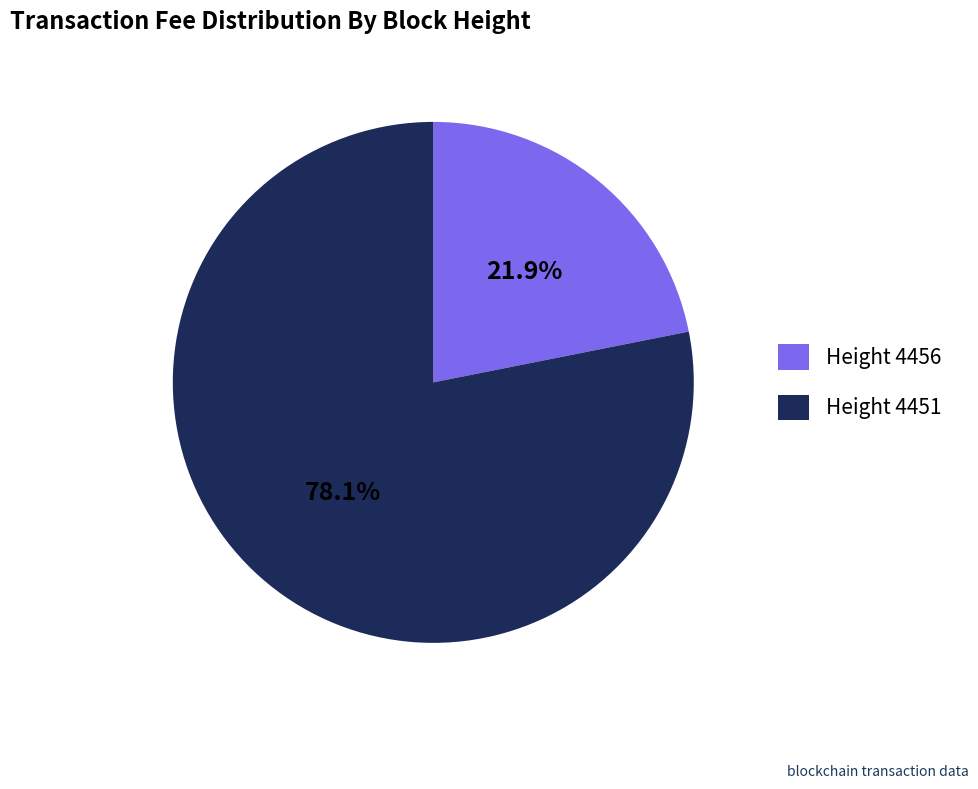

Does Height 4451 account for over 50% of the chart?

Yes